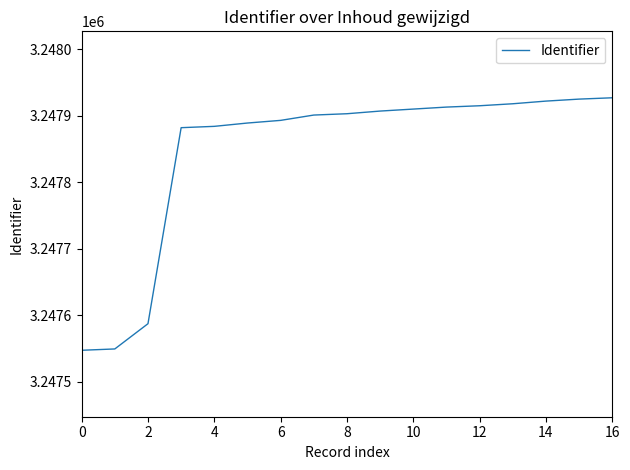

What is the minimum value shown in the chart?

3247547